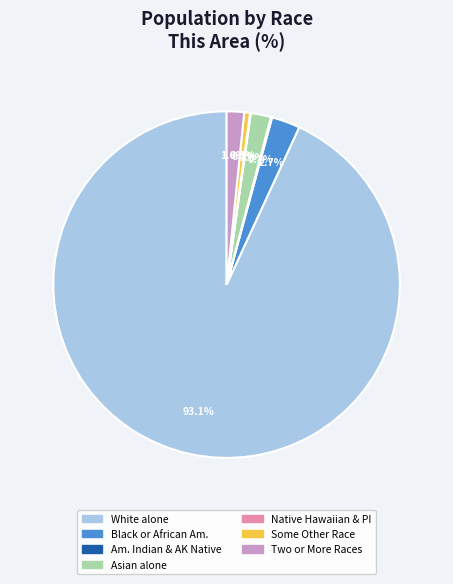

Is there any slice that represents more than half of the pie?

Yes